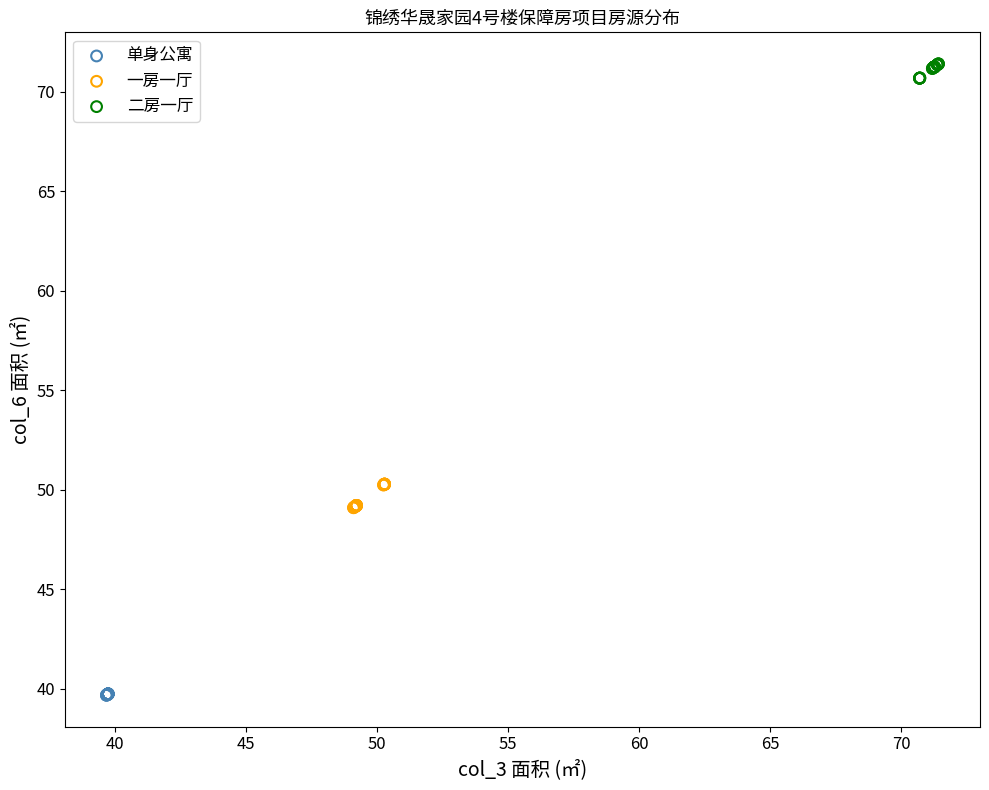

Which series contains the highest Y value?

二房一厅